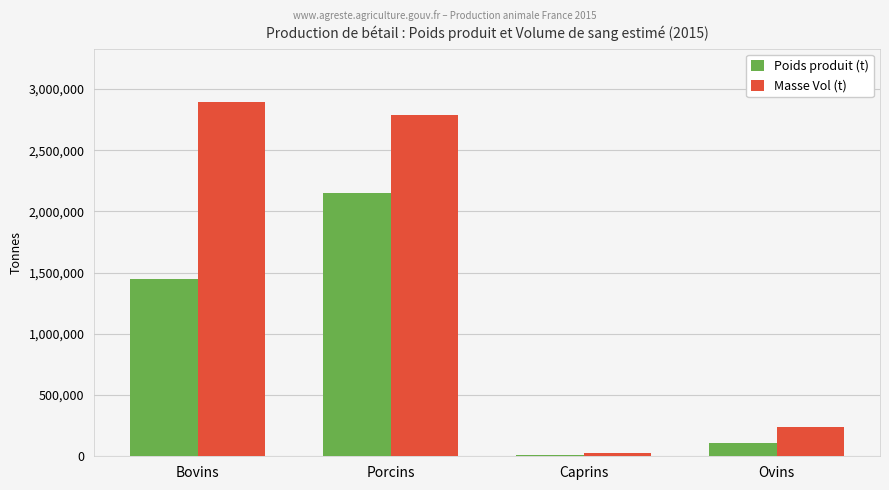

The Masse Vol (t) series shows 4170098 at Porcins. True or false?

False